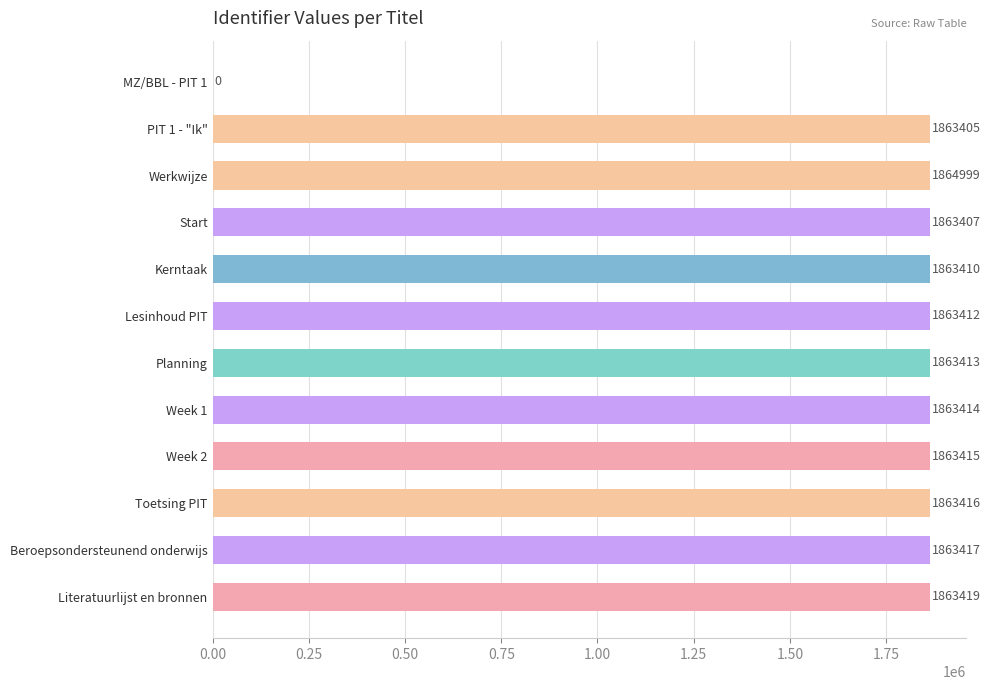

What is the sum of all values?

20499127